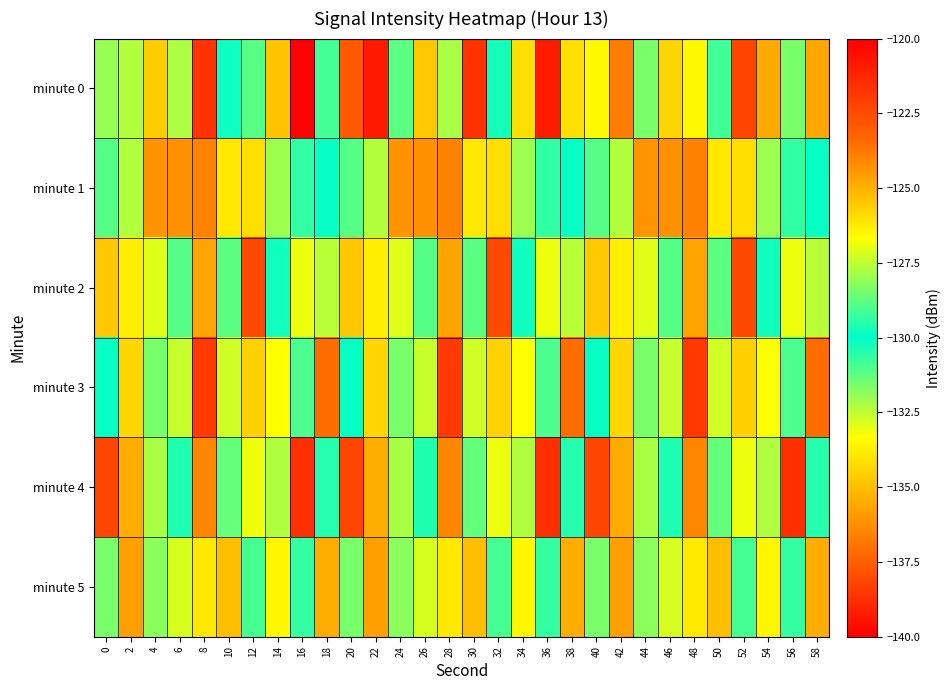

Between 16 and 44, which series saw the biggest shift?

minute 0